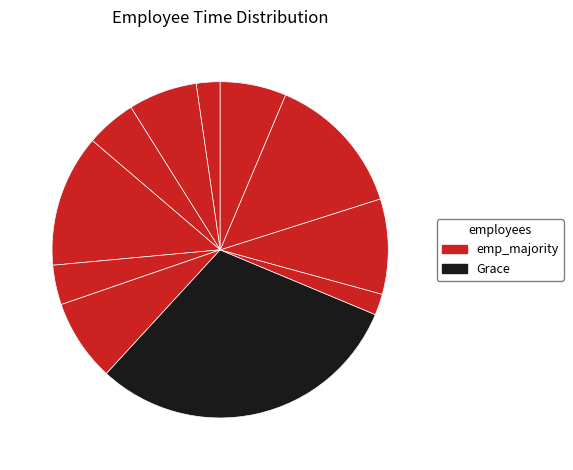

Rank the categories by value from highest to lowest.

Grace, James, David, Isla, Frank, Brian, Karen, Clara, Emma, Alice, Henry